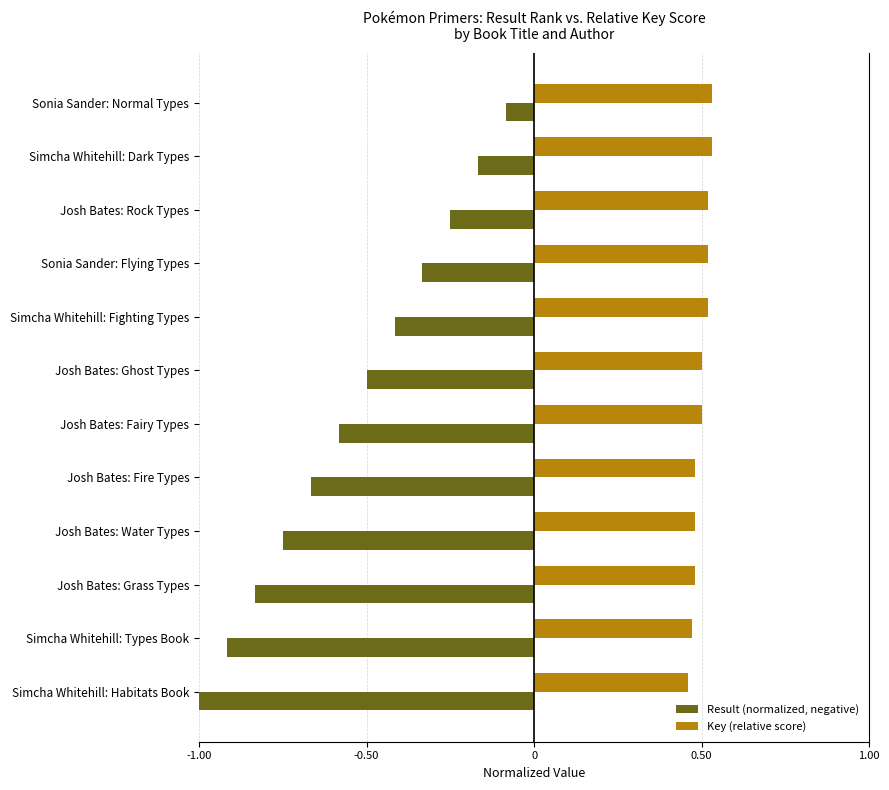

Rank the series at Sonia Sander: Normal Types from lowest to highest value.

Result (normalized, negative), Key (relative score)